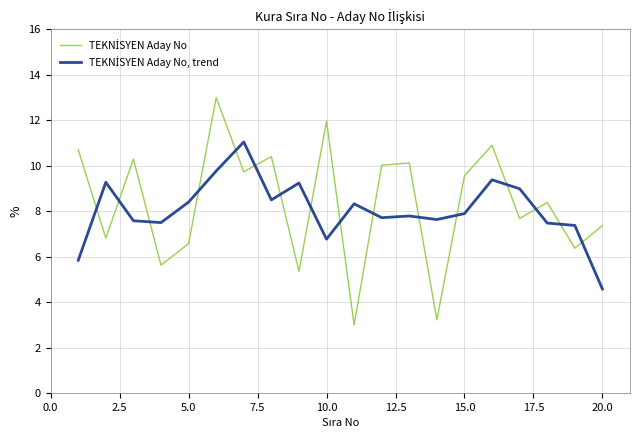

What is the minimum value shown in the chart?

3.0